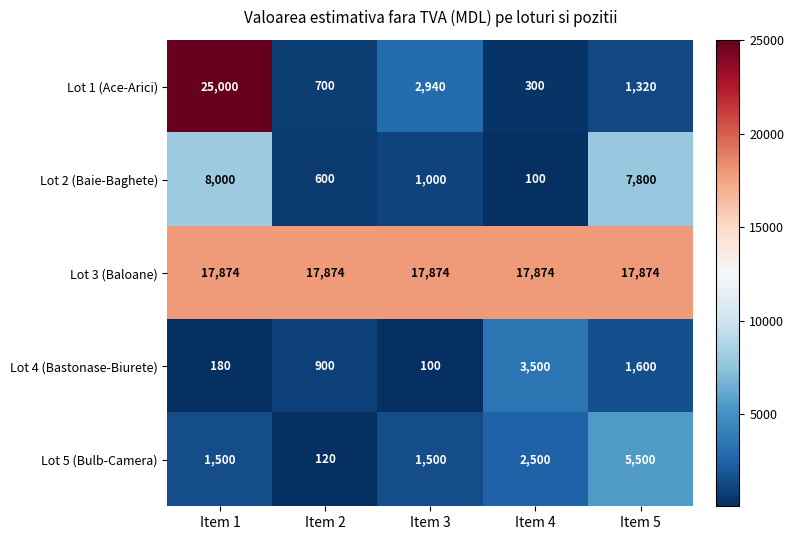

What is the approximate value of Lot 5 (Bulb-Camera) at Item 4?

2500